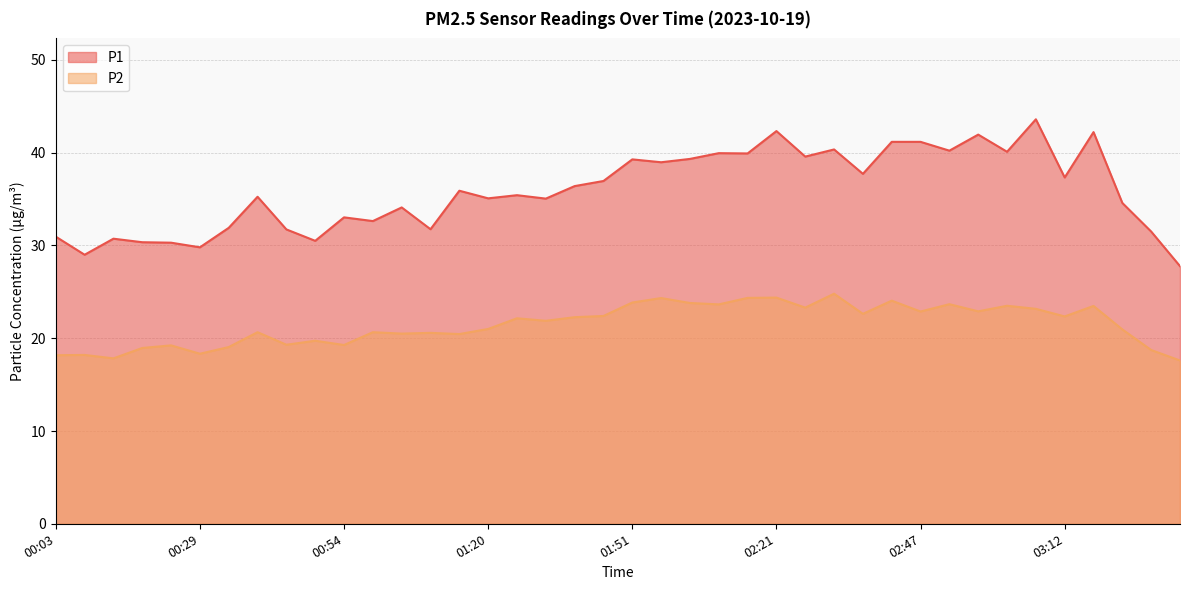

Rank the series at 01:41 from highest to lowest value.

P1, P2